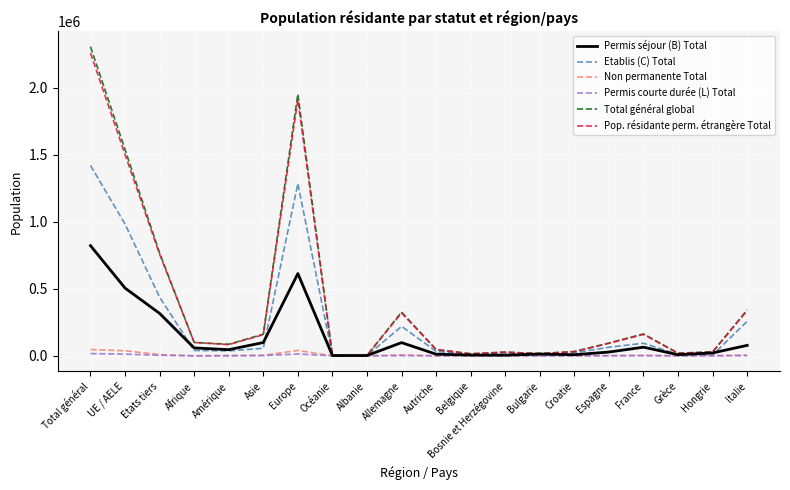

At which category is the sum across all series the highest?

Total général